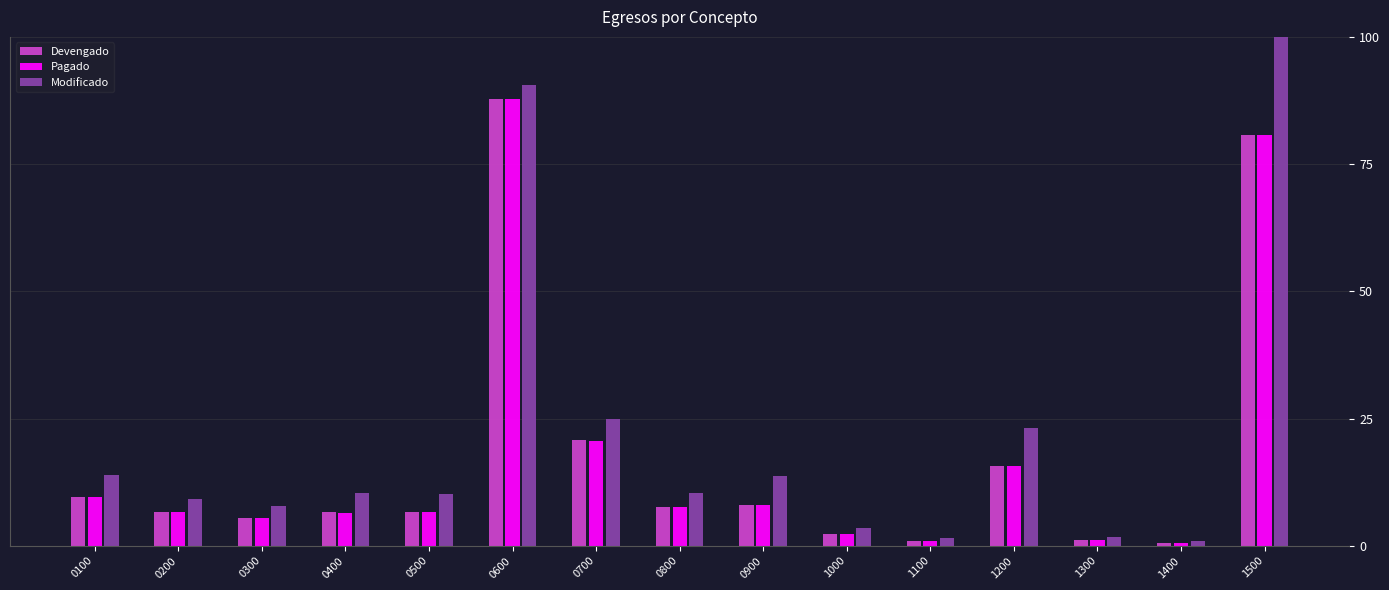

What is the value of the Pagado bar at the 2nd from the left?

6.6